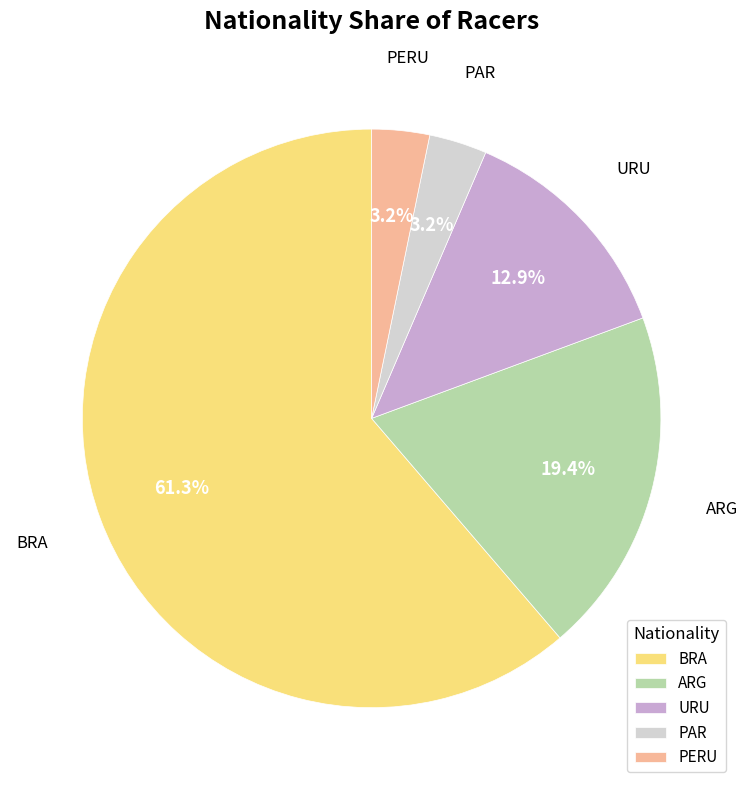

What is the ratio of the value at URU to the value at PERU?

4.0